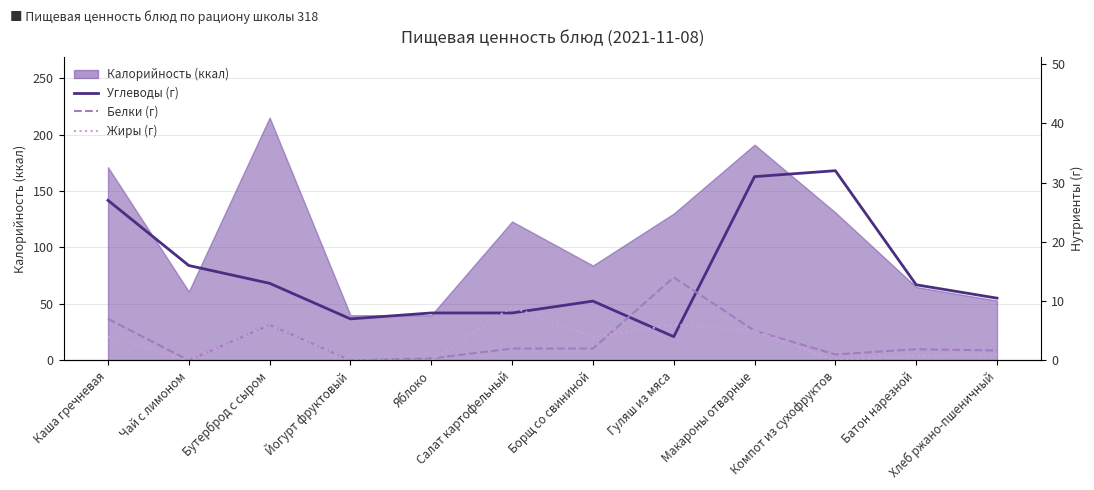

What is the difference between the Жиры (г) values at Каша гречневая and Макароны отварные?

1.0